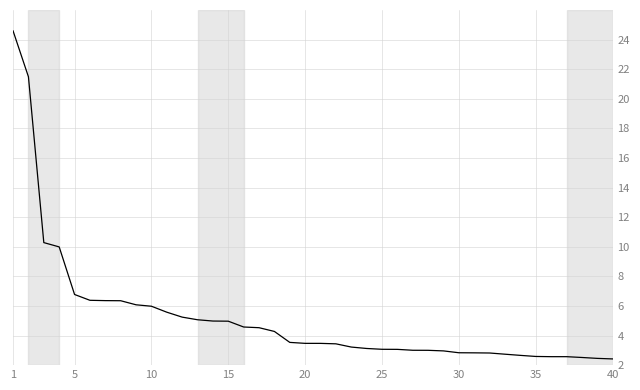

What is the minimum value shown in the chart?

2.4